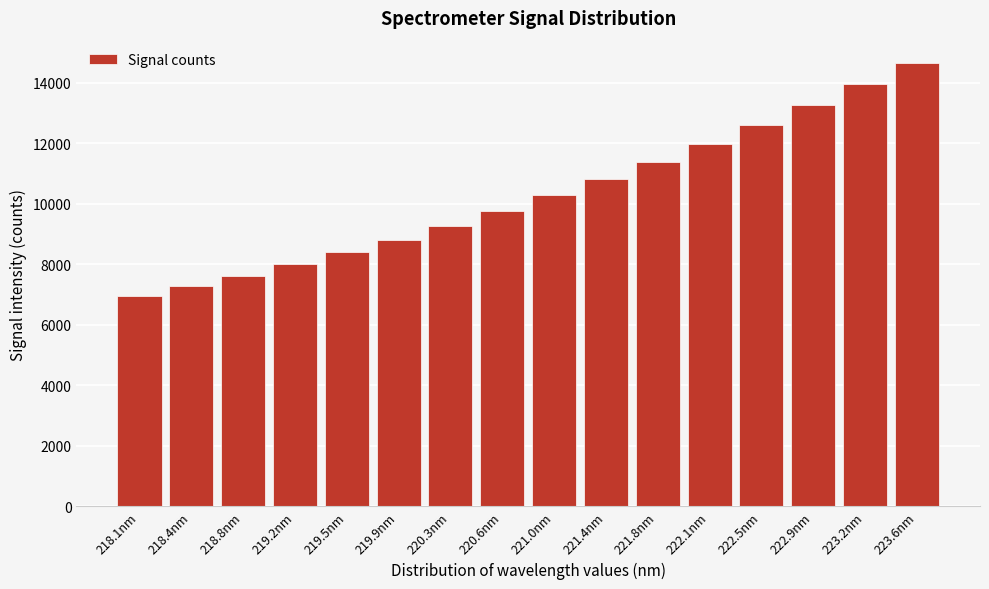

Reading left to right, list all the values displayed in this chart.

6943.3	7269.6	7616.8	7994.3	8392.0	8816.7	9279.8	9756.8	10278.4	10803.3	11375.1	11978.0	12613.3	13261.2	13943.7	14655.7